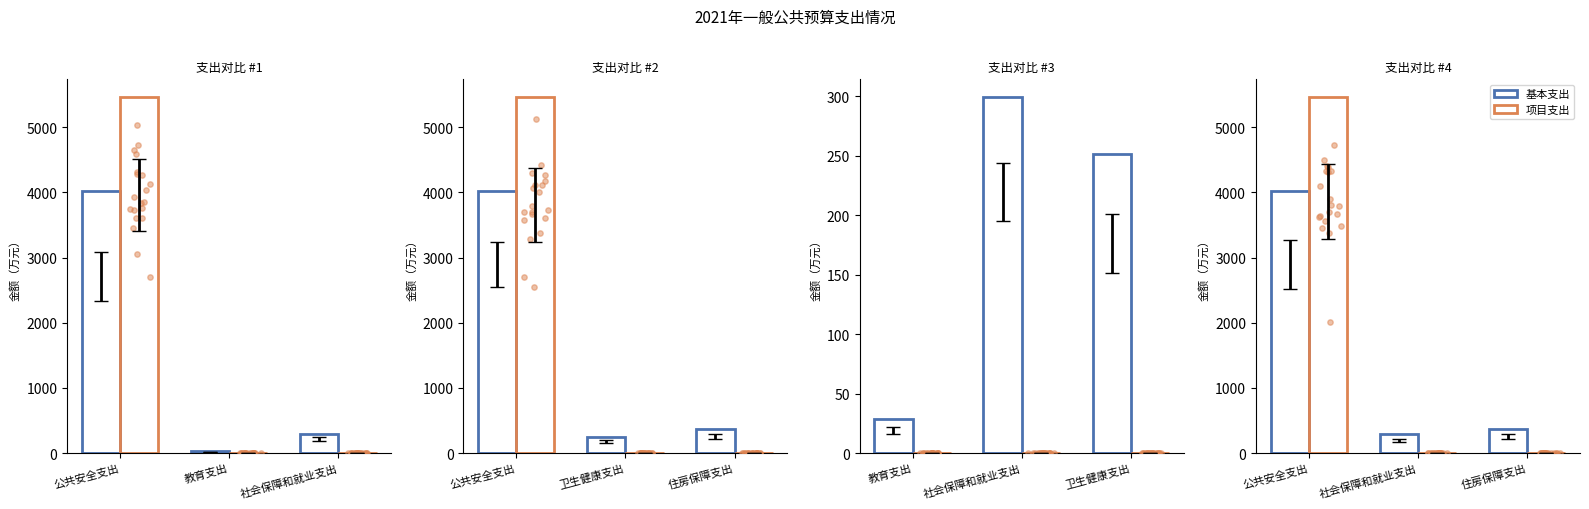

Which series contains the highest Y value?

项目支出